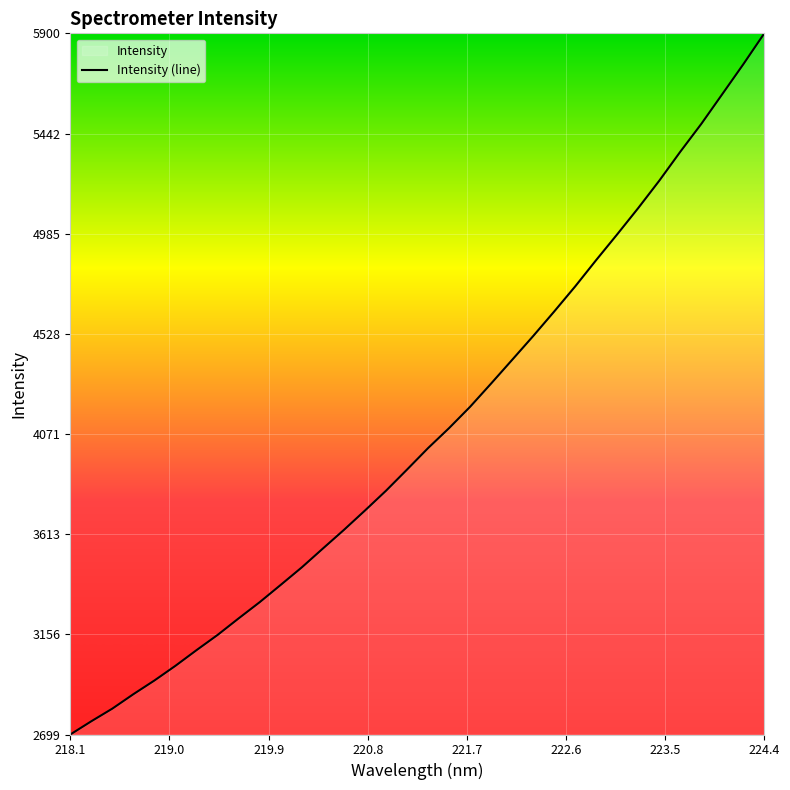

What is the difference between the maximum and minimum values?

3200.6